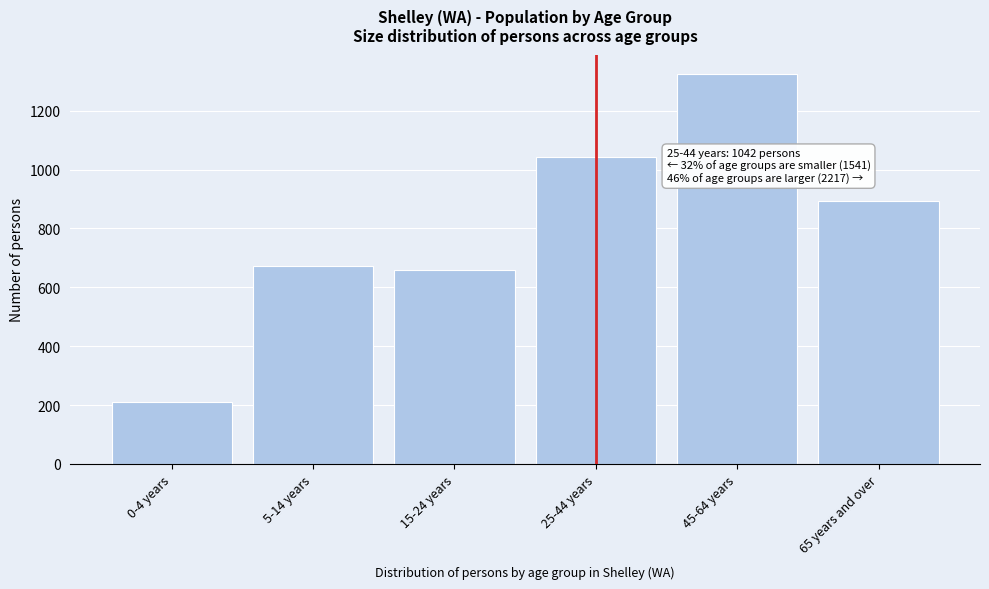

Reading left to right, list all the values displayed in this chart.

210	672	659	1042	1324	893